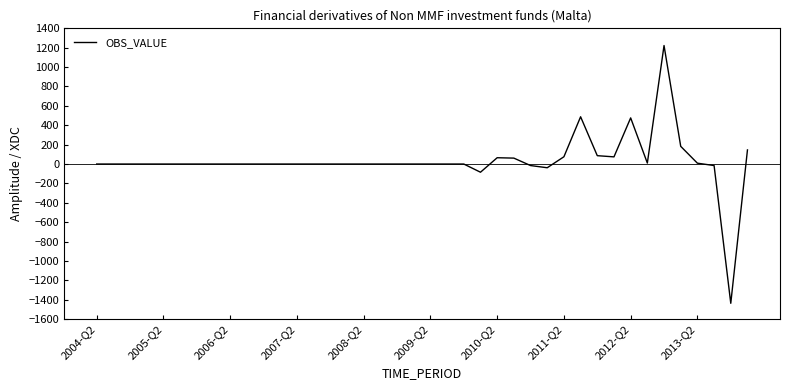

What is the difference between the maximum and minimum values?

2659.5